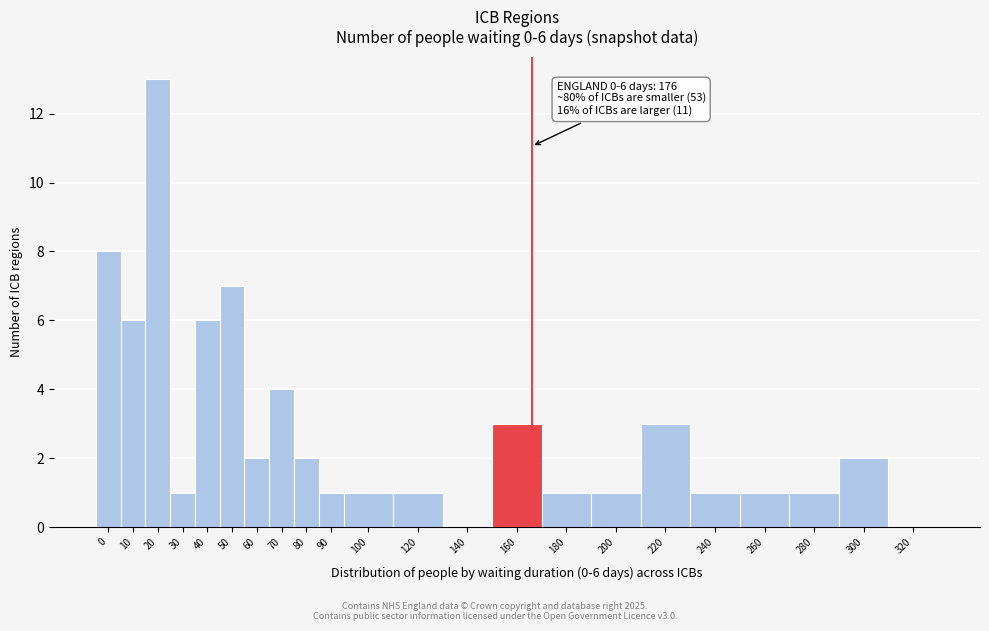

Reading right to left, list all the values displayed in this chart.

320=0	300=2	280=1	260=1	240=1	220=3	200=1	180=1	160=3	140=0	120=1	100=1	90=1	80=2	70=4	60=2	50=7	40=6	30=1	20=13	10=6	0=8